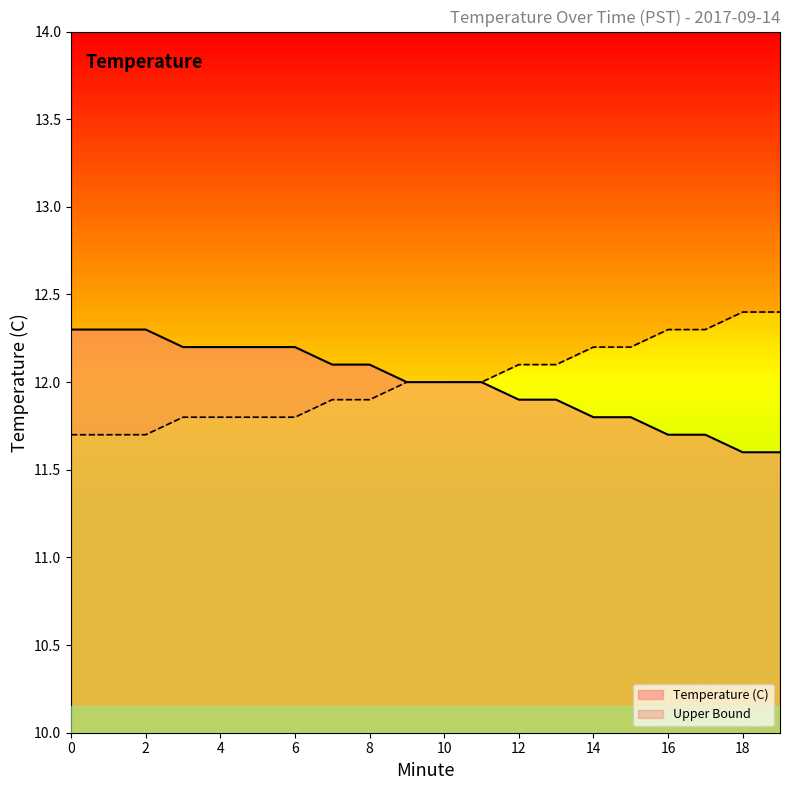

What is the difference between the values at 0 and 9?

0.3